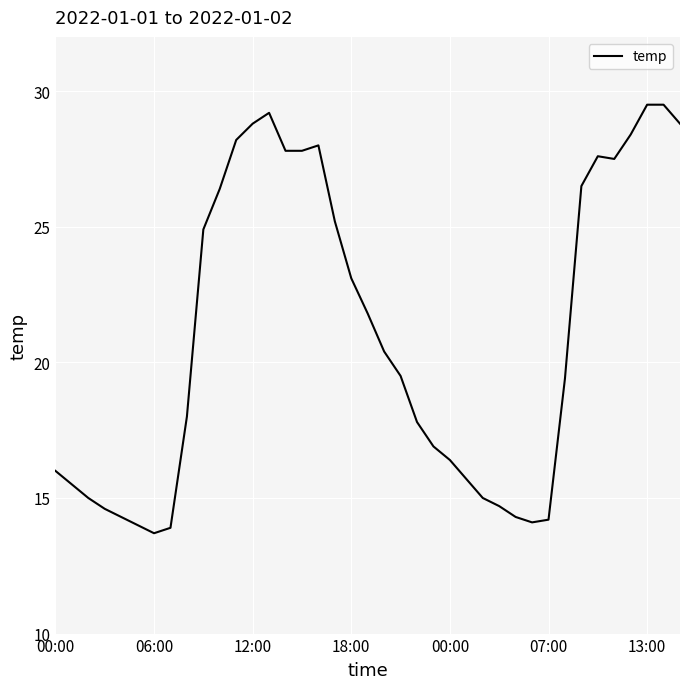

What is the greatest value displayed?

29.5